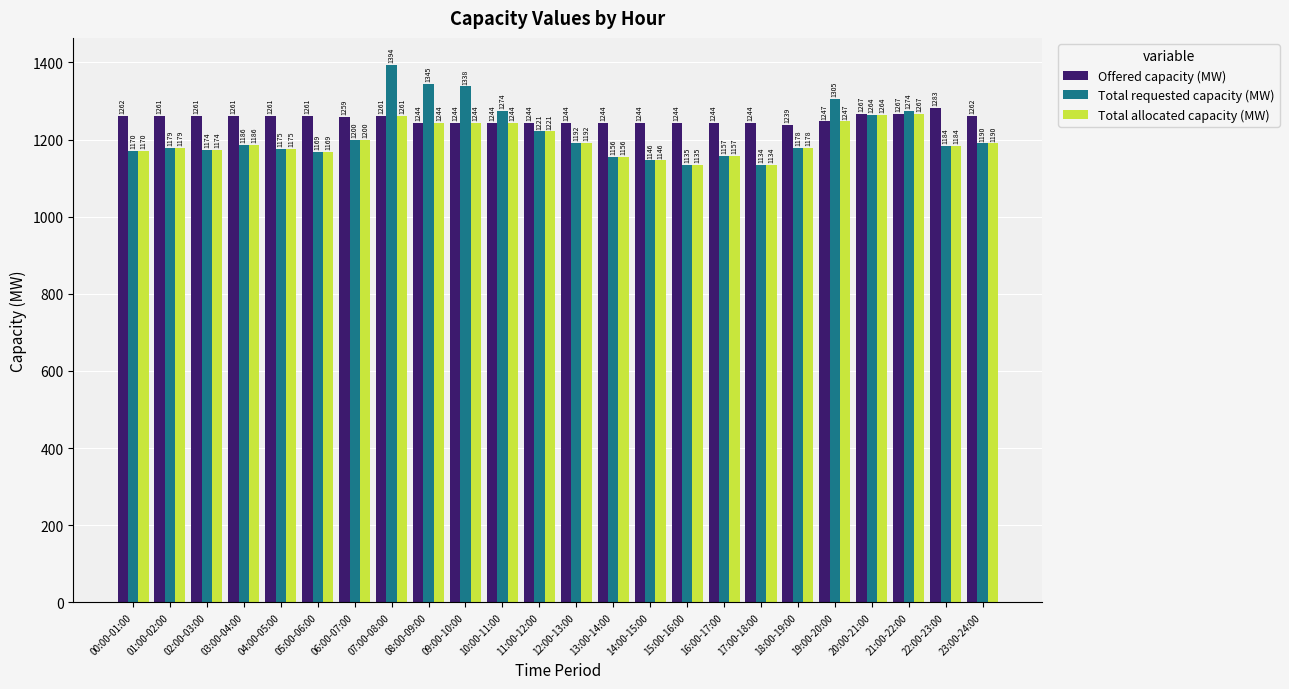

What is the label of the 7th bar from the left?

06:00-07:00